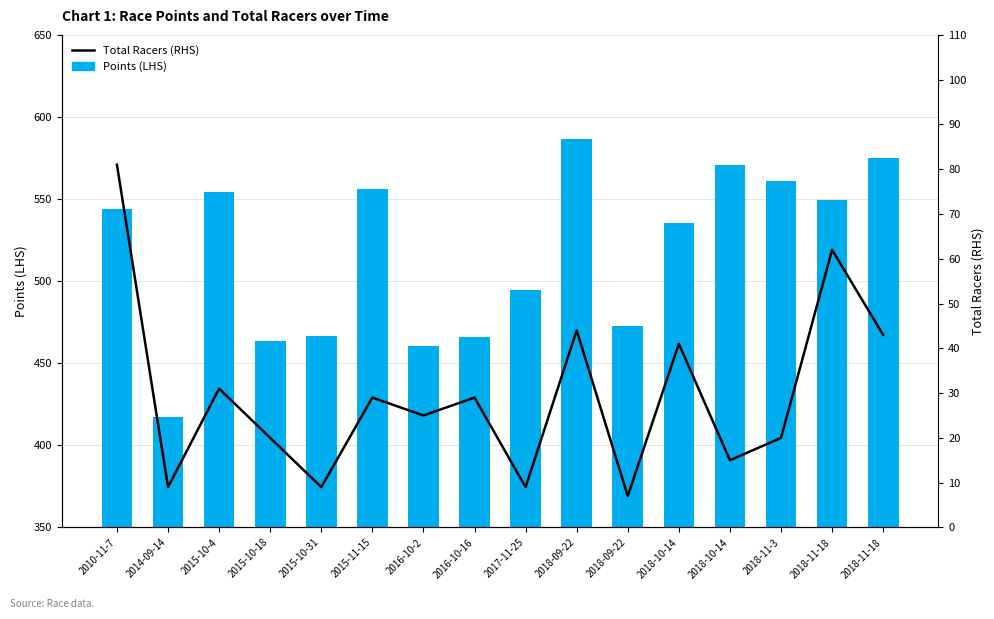

Reading left to right, list all the values displayed in this chart.

Points (LHS): 2010-11-7=543.7	2014-09-14=417.5	2015-10-4=554.2	2015-10-18=463.4	2015-10-31=466.8	2015-11-15=556.2	2016-10-2=460.2	2016-10-16=465.7	2017-11-25=494.3	2018-09-22=586.3	2018-09-22=472.7	2018-10-14=535.5	2018-10-14=570.6	2018-11-3=560.8	2018-11-18=549.3	2018-11-18=575.1
Total Racers (RHS): 2010-11-7=81.0	2014-09-14=9.0	2015-10-4=31.0	2015-10-18=20.0	2015-10-31=9.0	2015-11-15=29.0	2016-10-2=25.0	2016-10-16=29.0	2017-11-25=9.0	2018-09-22=44.0	2018-09-22=7.0	2018-10-14=41.0	2018-10-14=15.0	2018-11-3=20.0	2018-11-18=62.0	2018-11-18=43.0